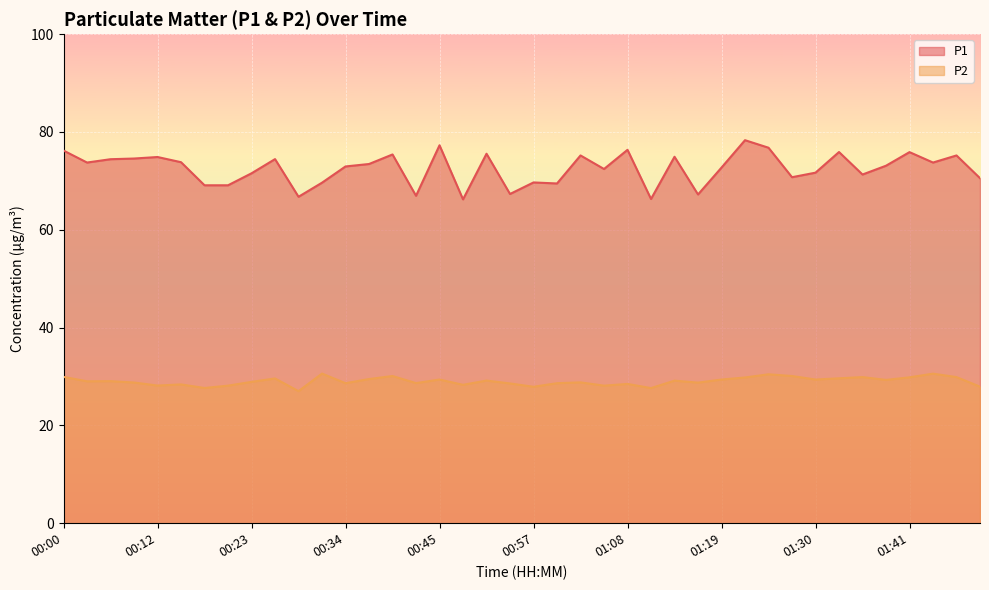

At how many categories does at least one series exceed 27?

40